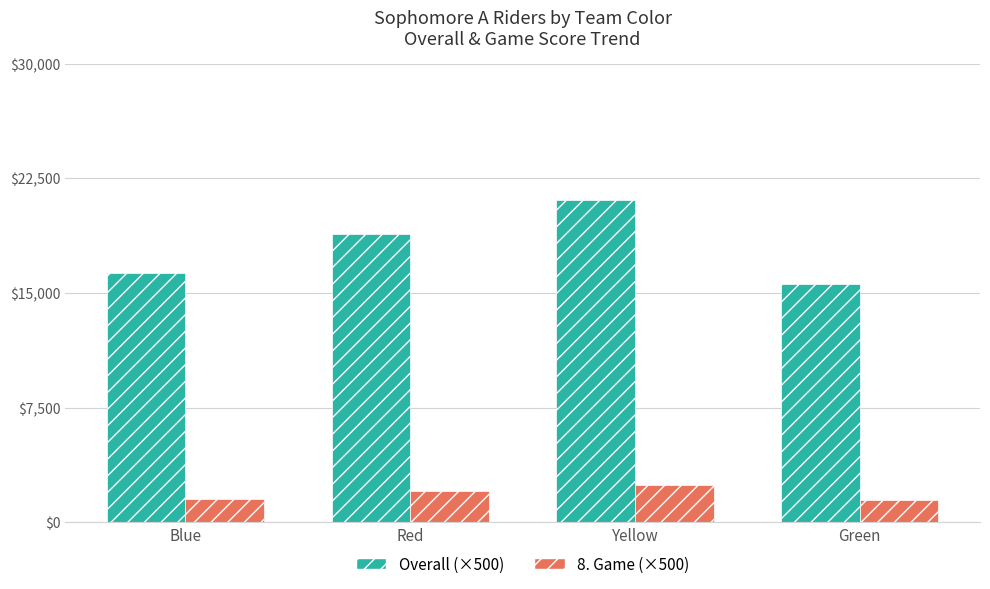

What is the sum of the 8. Game (×500) values at Blue and Green?

2937.5